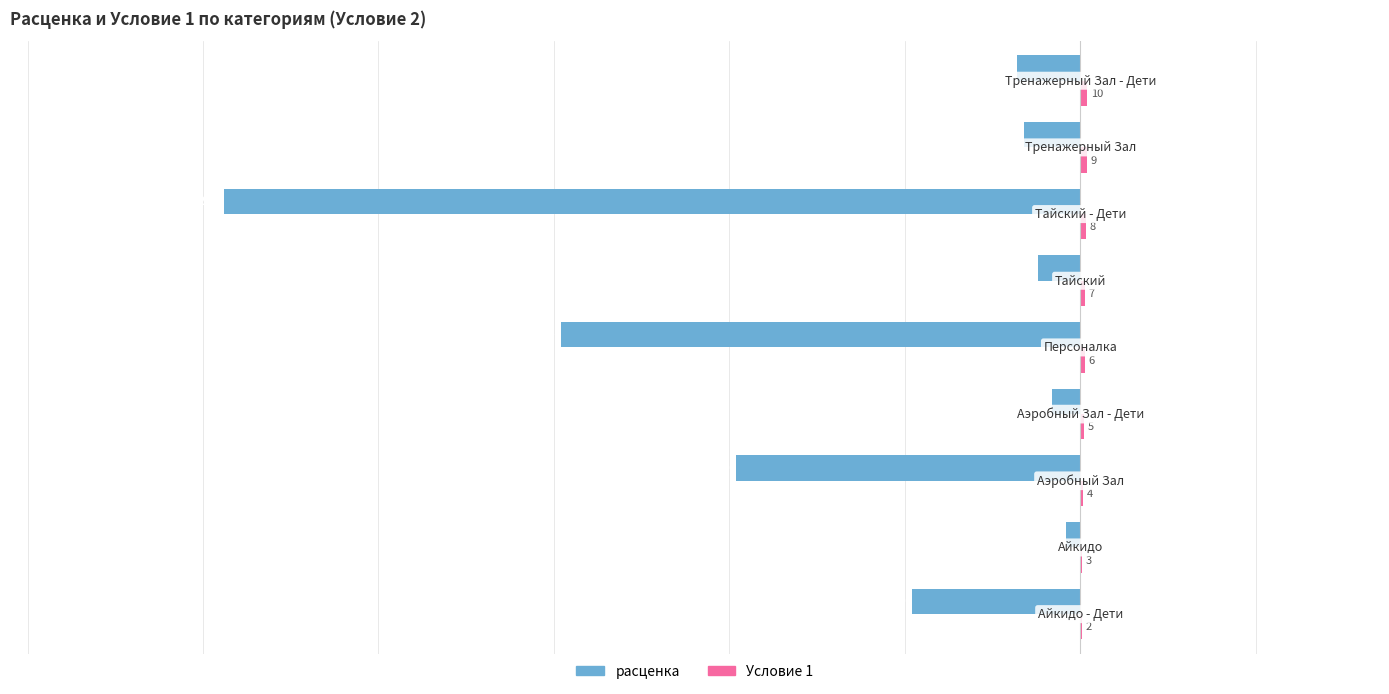

What is the greatest value displayed?

10